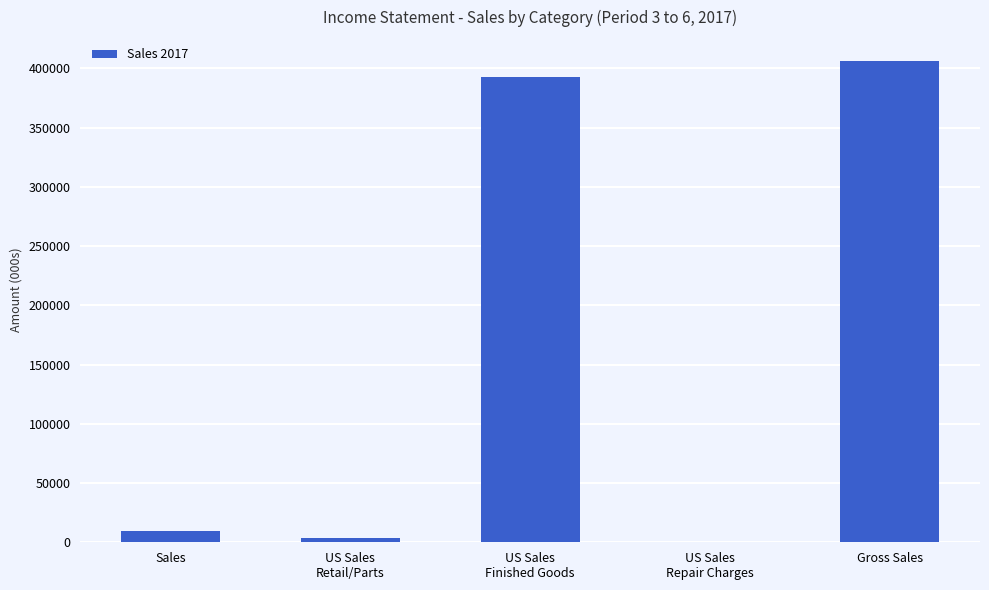

What is the maximum value shown in the chart?

406060.1